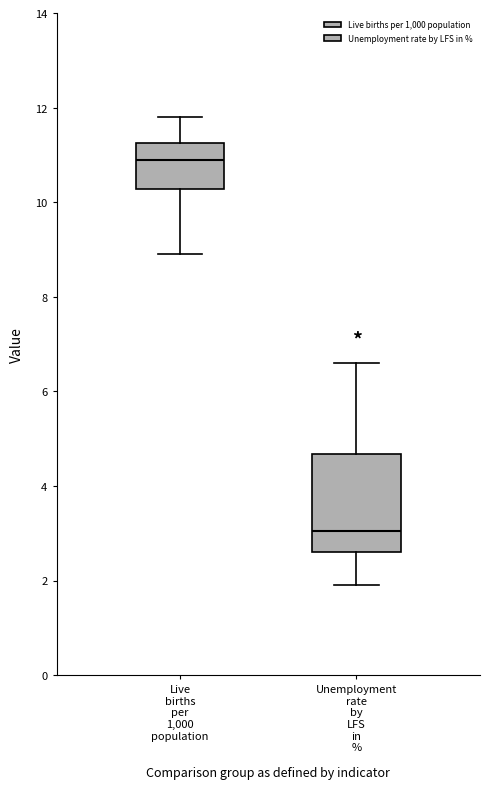

Which box is the tallest, from its lower edge to its upper edge?

Unemployment rate by LFS in %